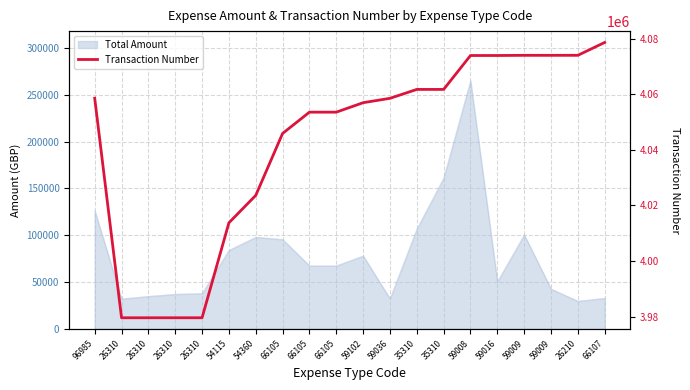

Which has a higher value, 66105 or 26310?

66105